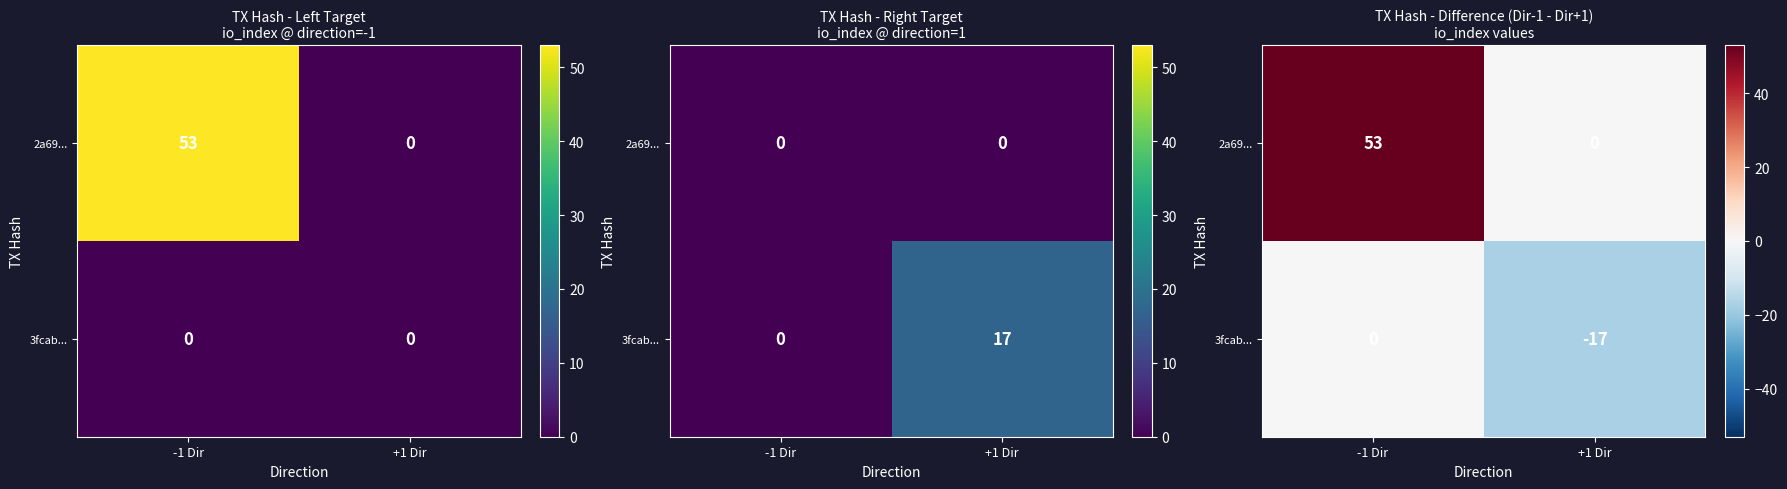

At how many categories does at least one series exceed 44?

1